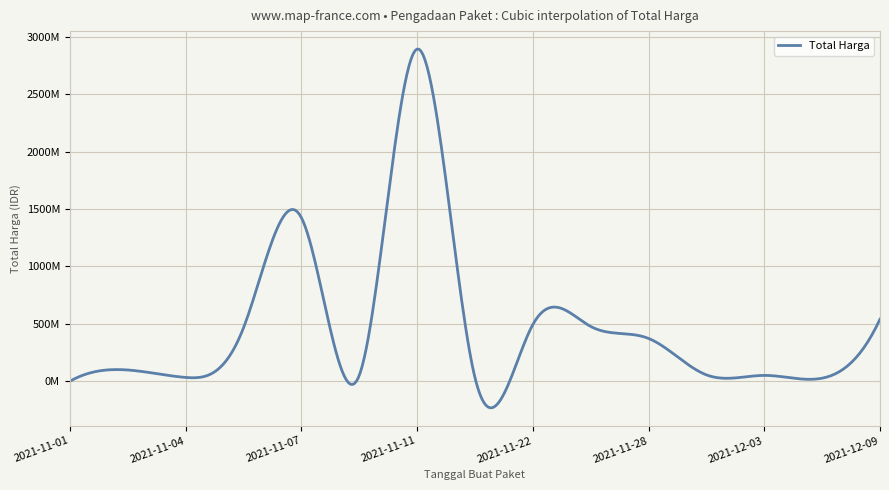

Which label corresponds to the largest value in the chart?

2021-11-11